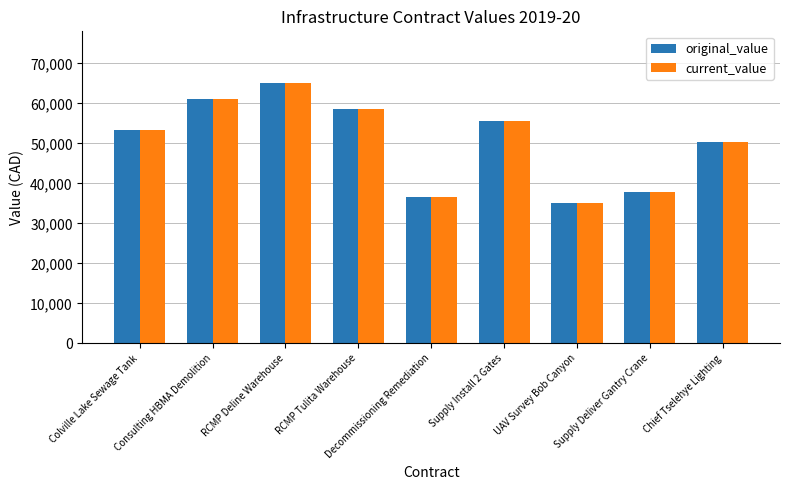

At which category does the chart reach its peak across all series?

RCMP Deline Warehouse